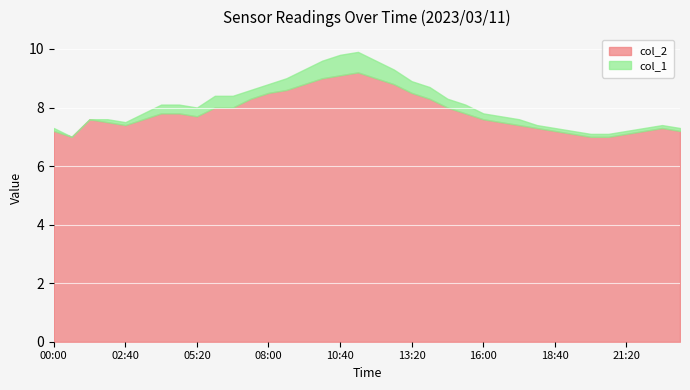

What is the minimum value for col_2?

7.0